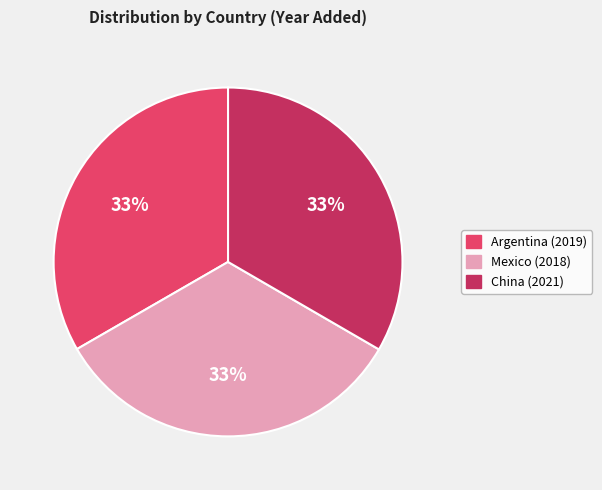

True or false: China (2021) accounts for 24% of the total.

False